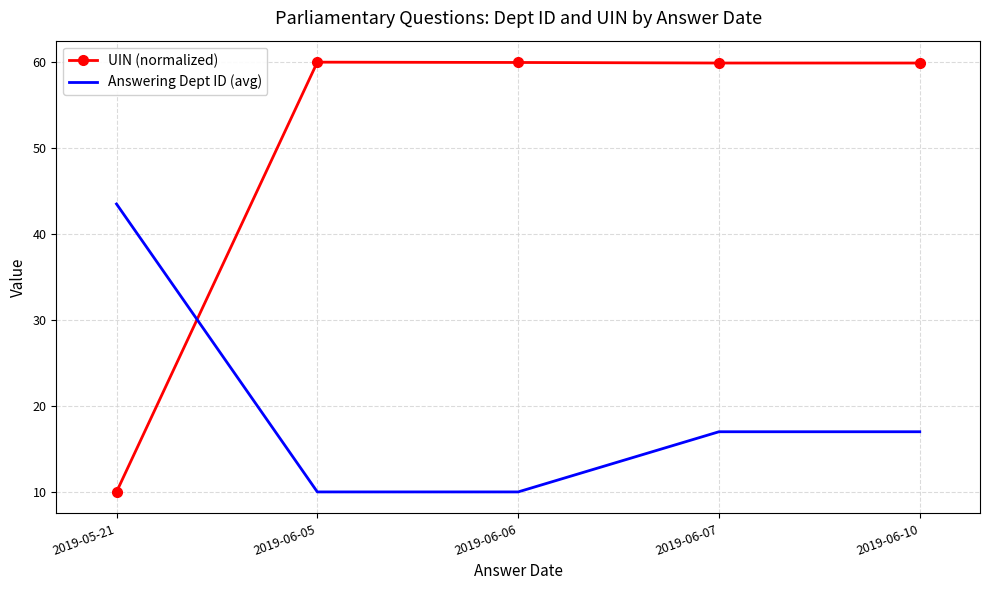

The Answering Dept ID (avg) series shows 6.2 at 2019-06-07. True or false?

False